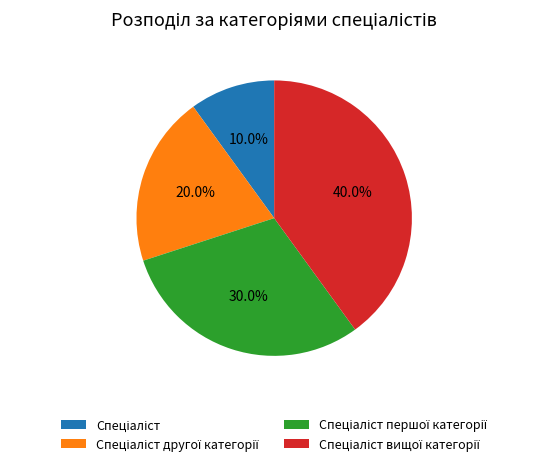

To the nearest percent, what is the average slice percentage?

25%